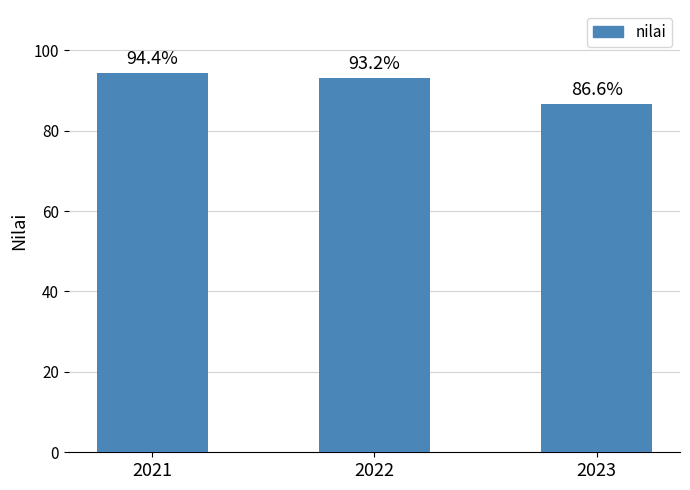

What is the difference between the values at 2022 and 2023?

6.6